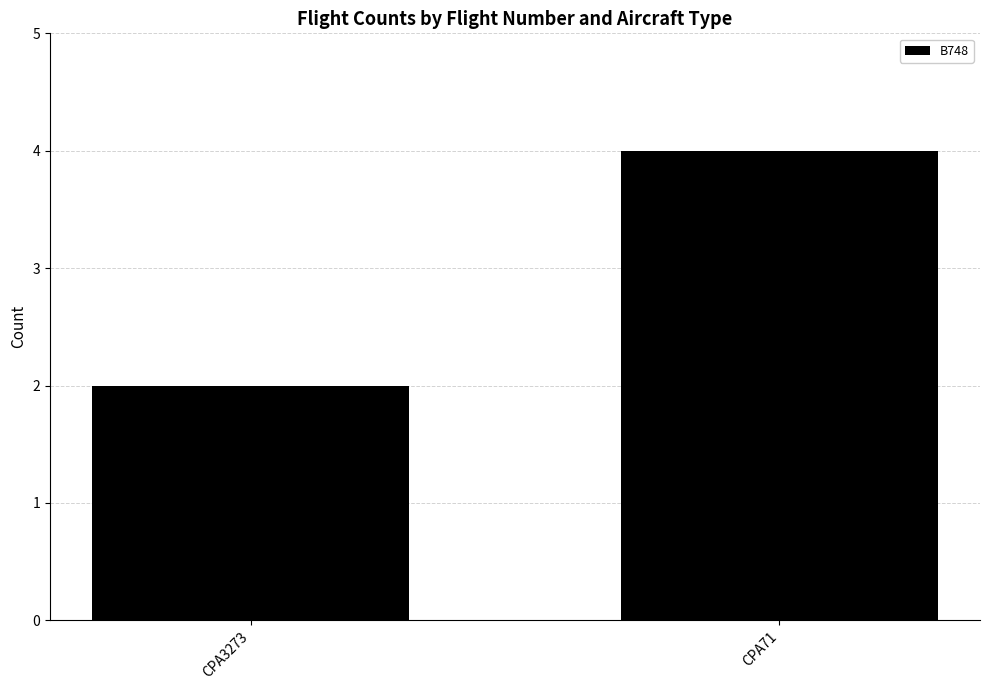

What is the change in value from CPA3273 to CPA71?

+2